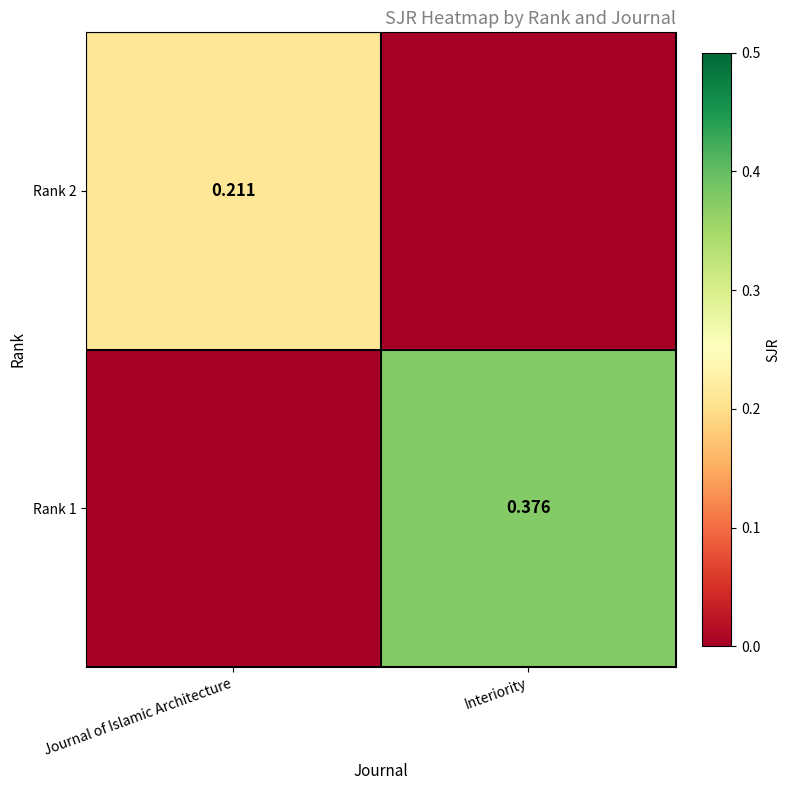

Is the value of Rank 2 at Journal of Islamic Architecture greater than the value of Rank 1 at Interiority?

No